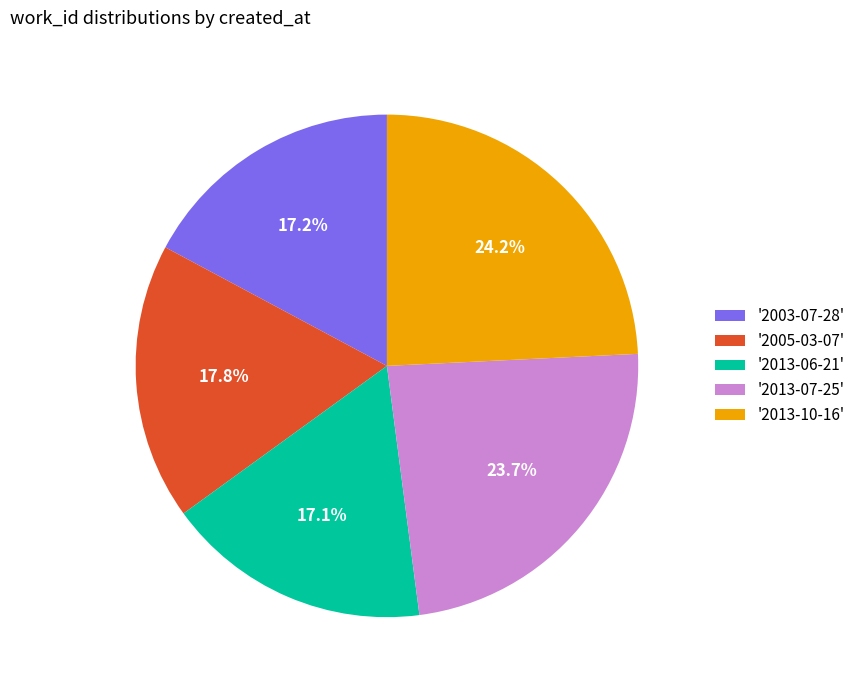

Does any single category account for the majority?

No